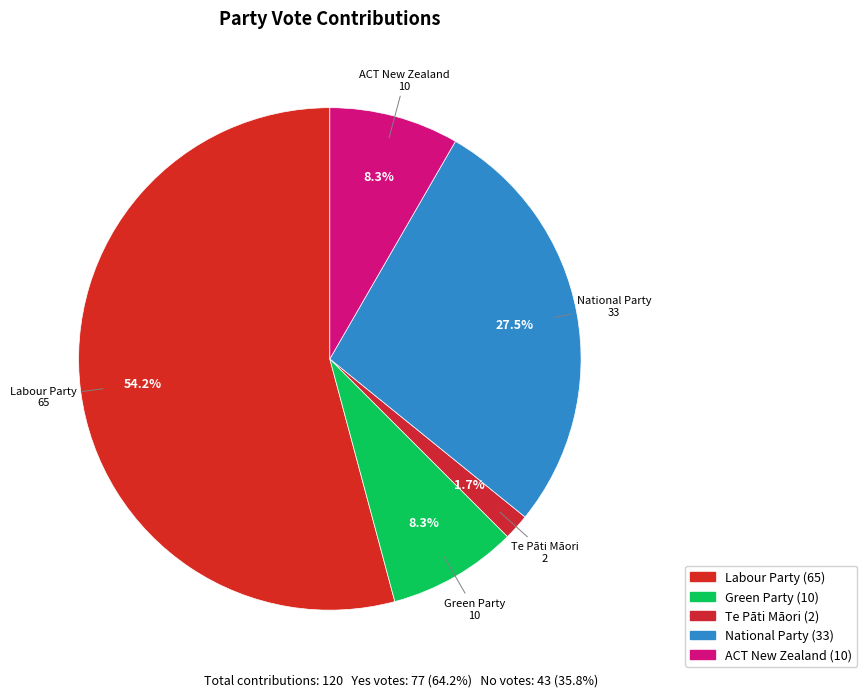

Which slice is the largest?

Labour Party